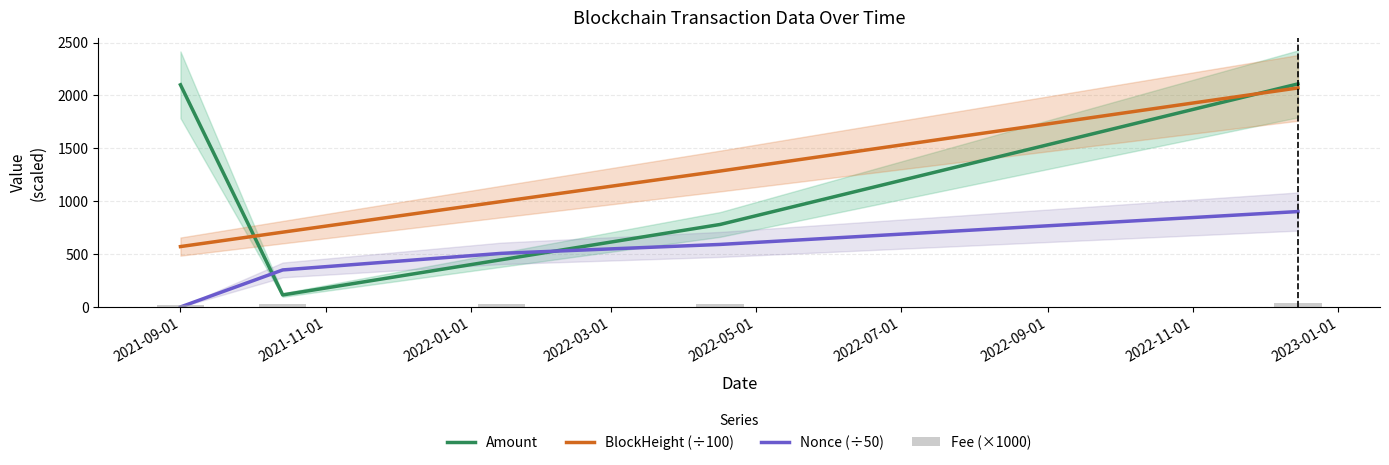

Are the bars horizontal?

No